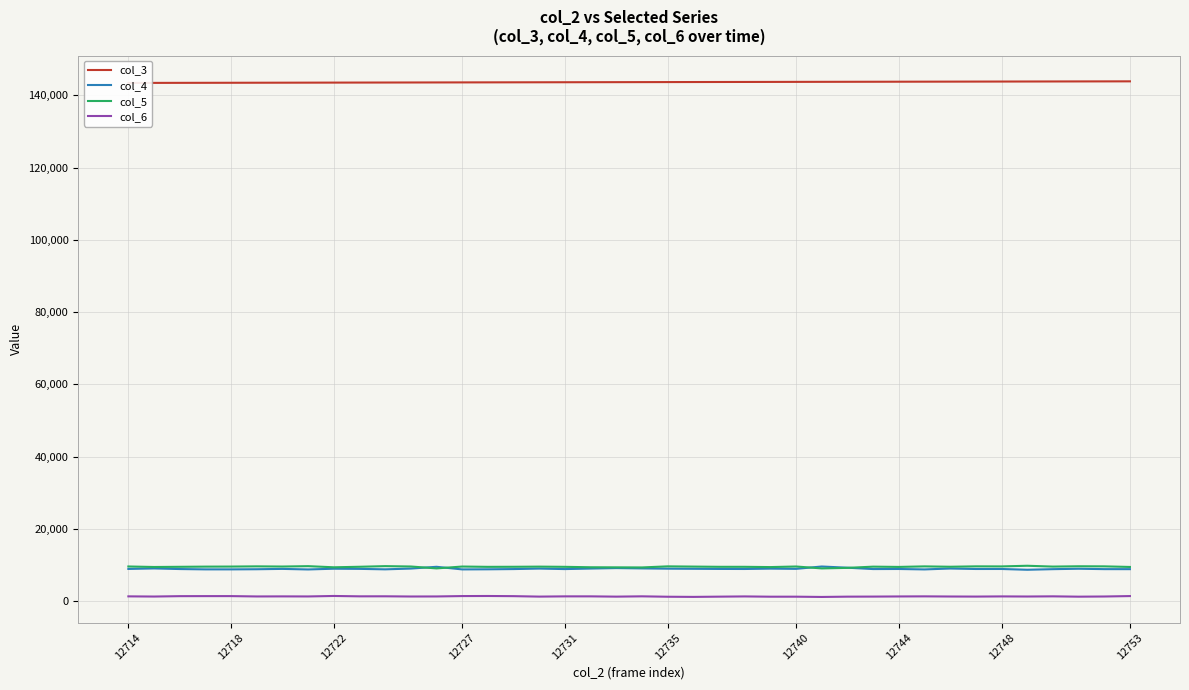

Which series has the widest spread of values?

col_4